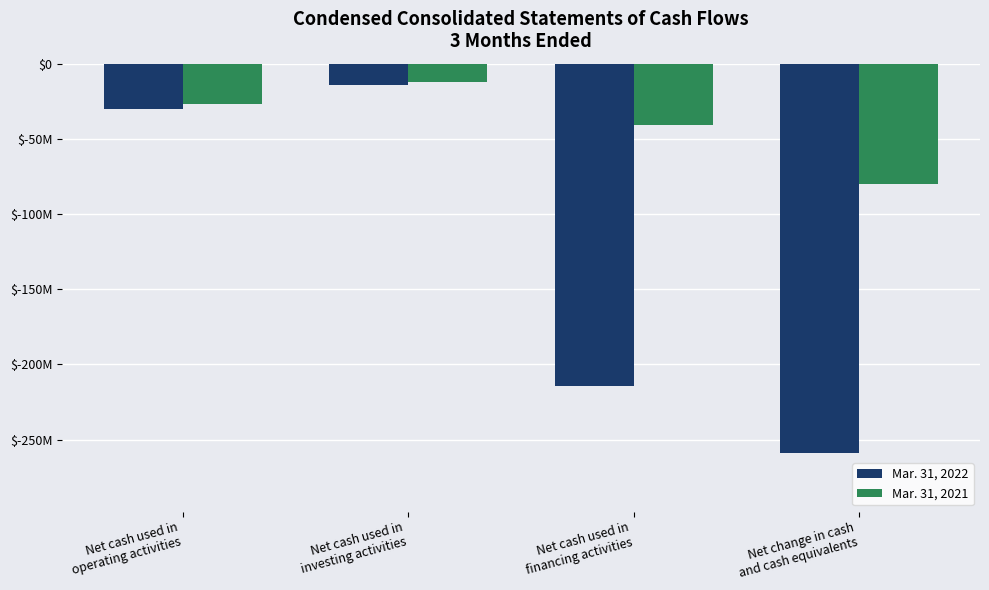

What are all the series names shown in the legend?

Mar. 31, 2022, Mar. 31, 2021